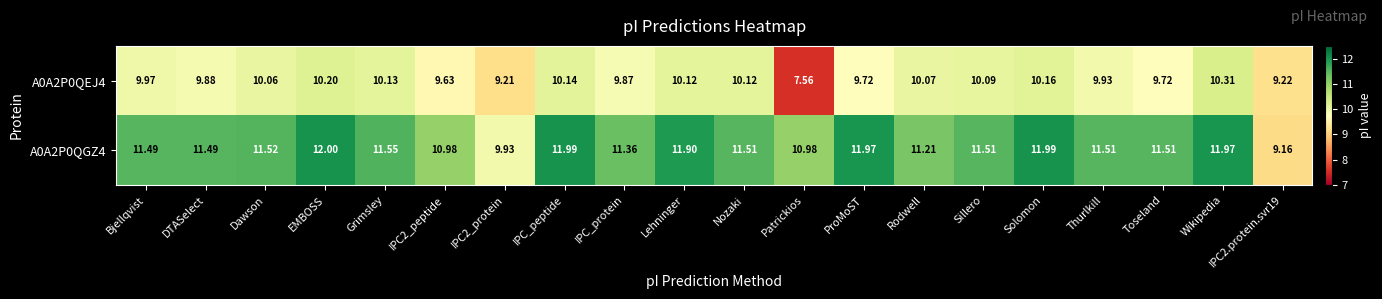

At which category does the chart reach its peak across all series?

EMBOSS